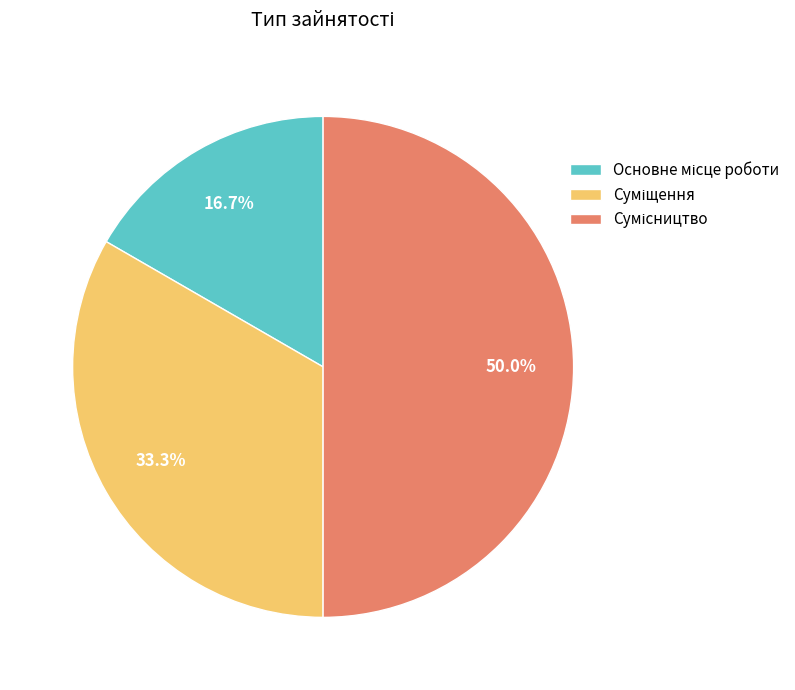

To the nearest percent, what is the difference between the Суміщення and Сумісництво slice percentages?

17%